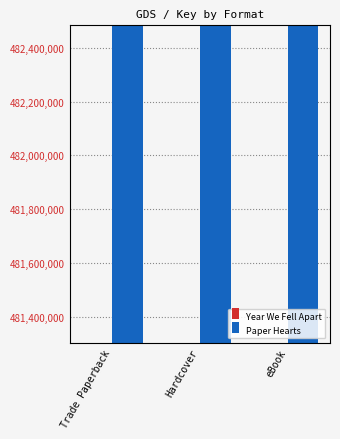

Rank the series by their average value, from highest to lowest.

Paper Hearts, Year We Fell Apart